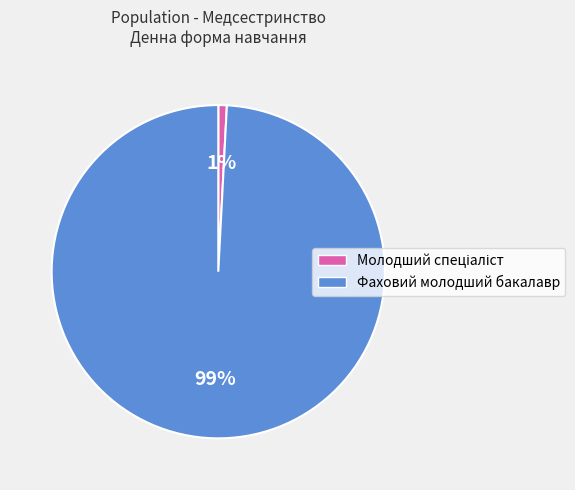

True or false: Фаховий молодший бакалавр accounts for 89% of the total.

False